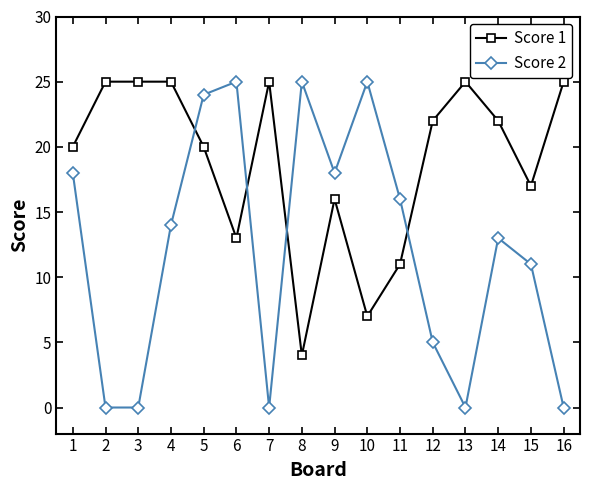

What is the value of the Score 1 point at the 15th from the left?

17